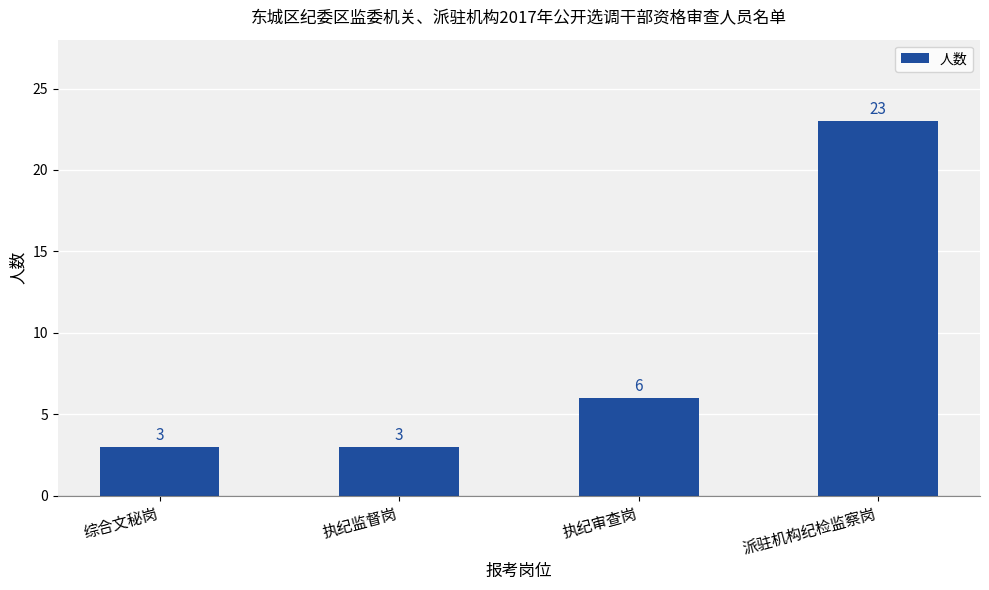

True or false: the data shows 23 at 派驻机构纪检监察岗.

True